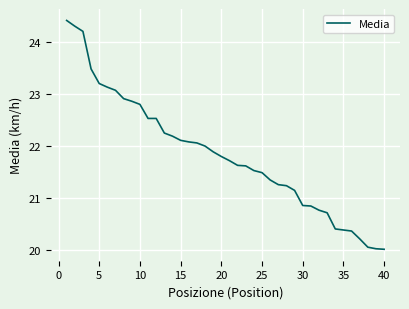

What is the difference between the maximum and minimum values?

4.4